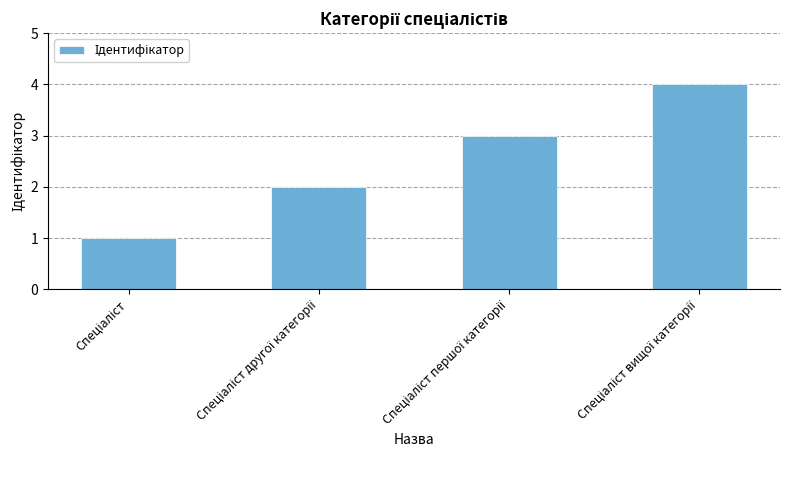

What is the sum of all values?

10